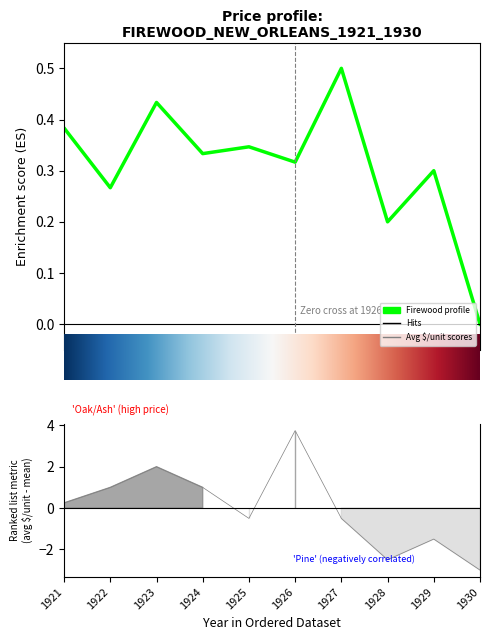

Where is the first local maximum?

1923